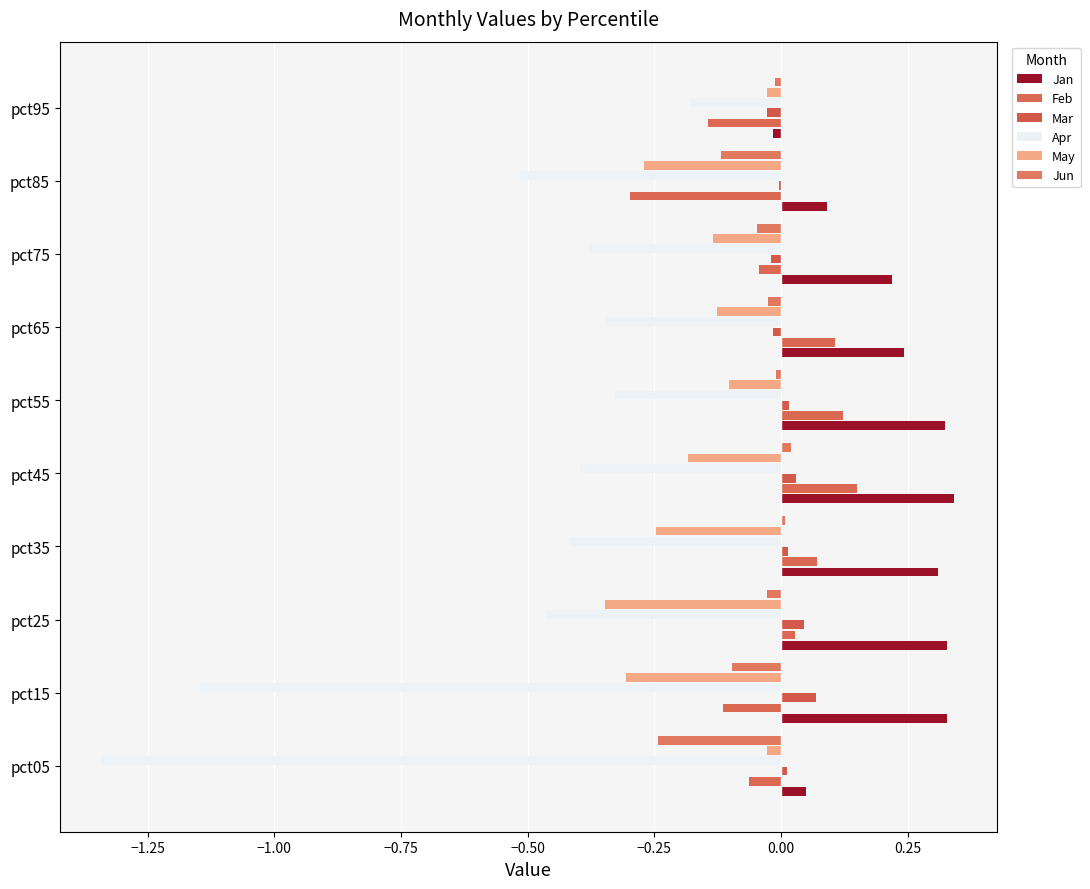

Reading right to left, extract all data points from this chart.

Jan: -0.0	0.1	0.2	0.2	0.3	0.3	0.3	0.3	0.3	0.1
Feb: -0.1	-0.3	-0.0	0.1	0.1	0.1	0.1	0.0	-0.1	-0.1
Mar: -0.0	-0.0	-0.0	-0.0	0.0	0.0	0.0	0.0	0.1	0.0
Apr: -0.2	-0.5	-0.4	-0.3	-0.3	-0.4	-0.4	-0.5	-1.1	-1.3
May: -0.0	-0.3	-0.1	-0.1	-0.1	-0.2	-0.2	-0.3	-0.3	-0.0
Jun: -0.0	-0.1	-0.0	-0.0	-0.0	0.0	0.0	-0.0	-0.1	-0.2